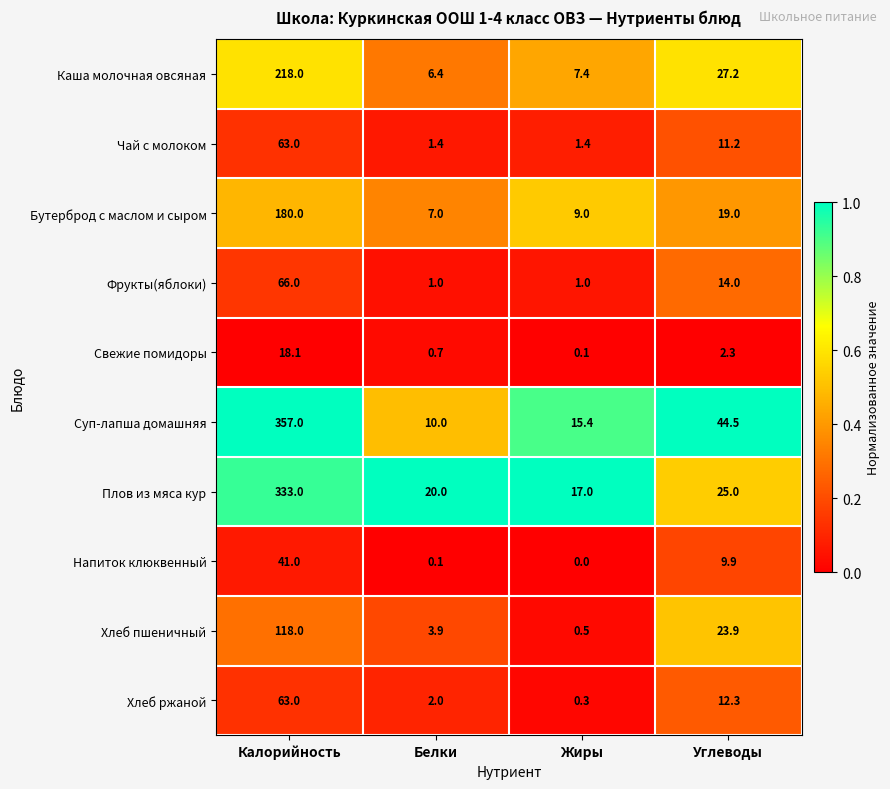

Which series has the largest total across all categories?

Суп-лапша домашняя